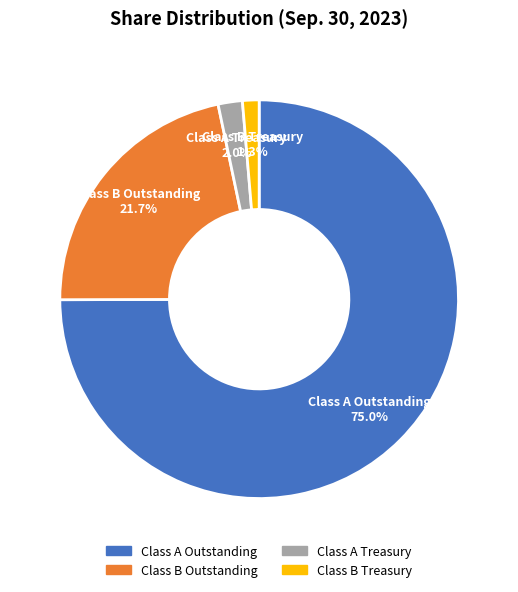

The Class A Treasury slice represents 2% of the pie. True or false?

True